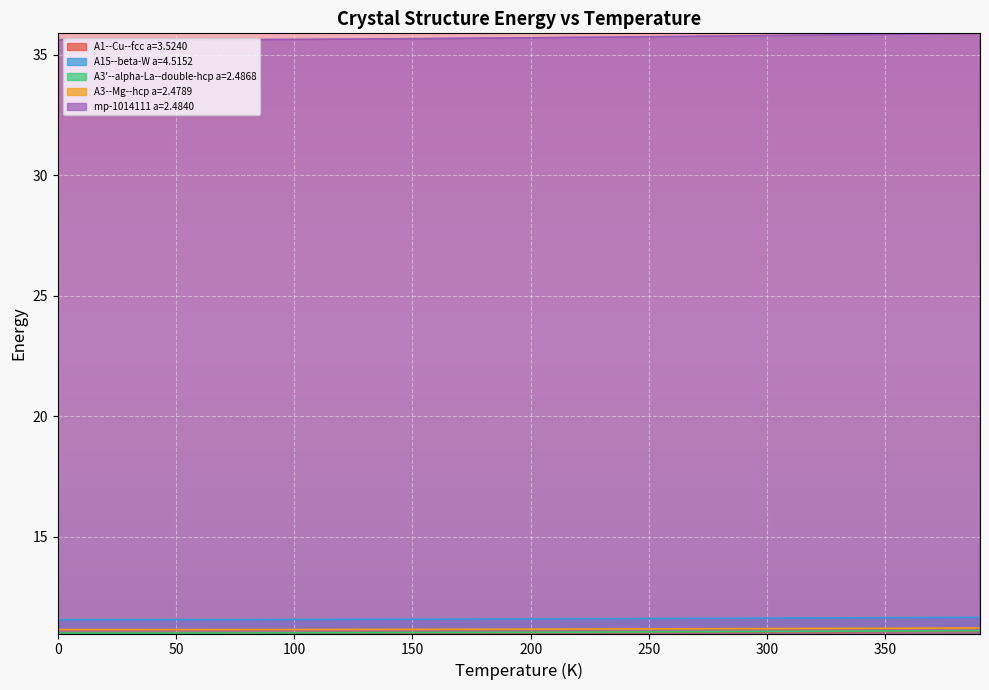

True or false: A1--Cu--fcc a=3.5240 and A3'--alpha-La--double-hcp a=2.4868 intersect in this chart.

False